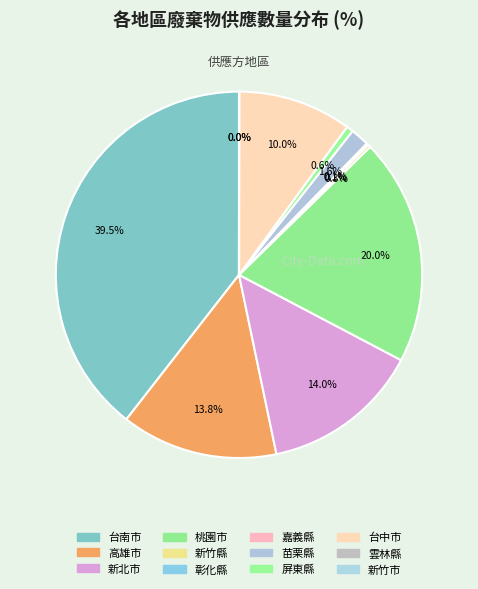

Which category has the smallest portion of the pie?

雲林縣